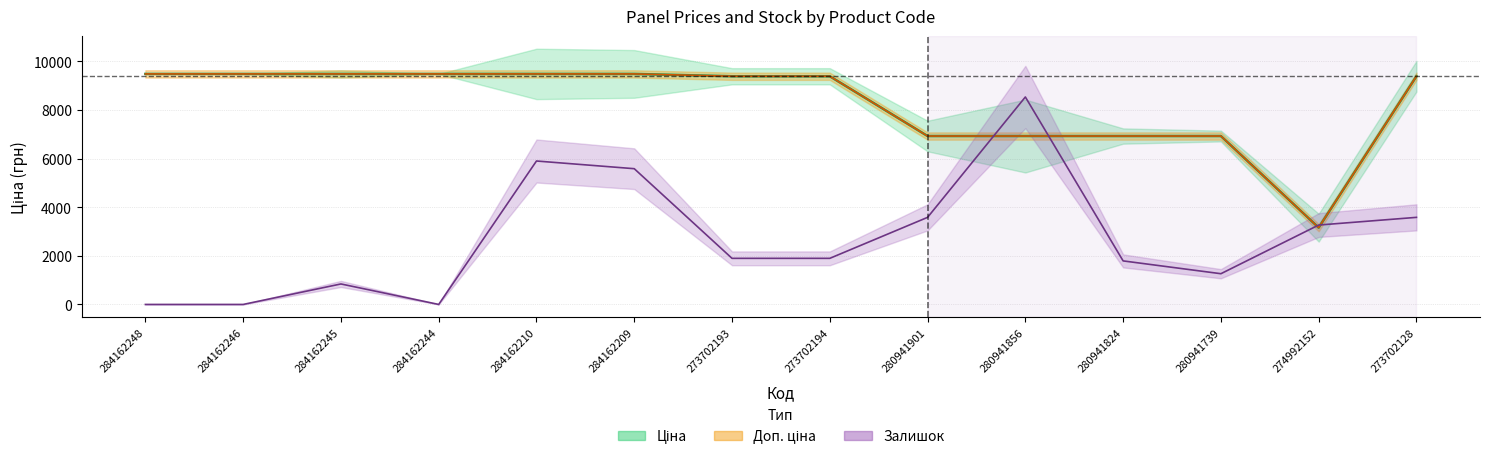

How many data points does each series have?

14